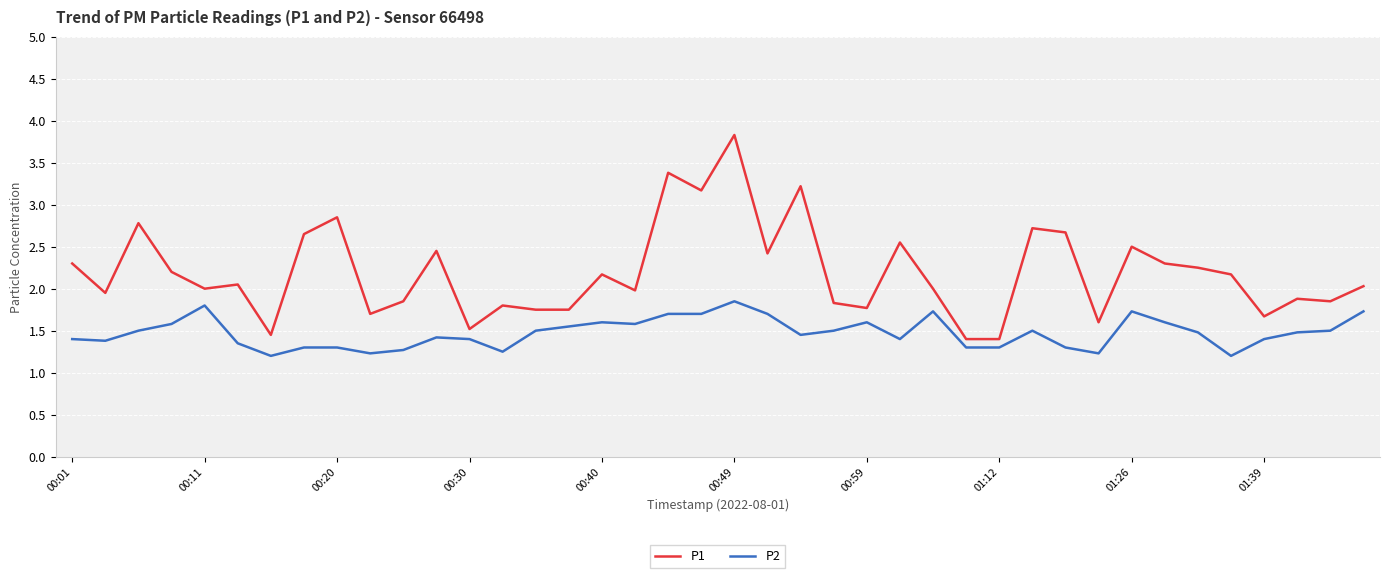

List the series in order of their overall mean, lowest first.

P2, P1